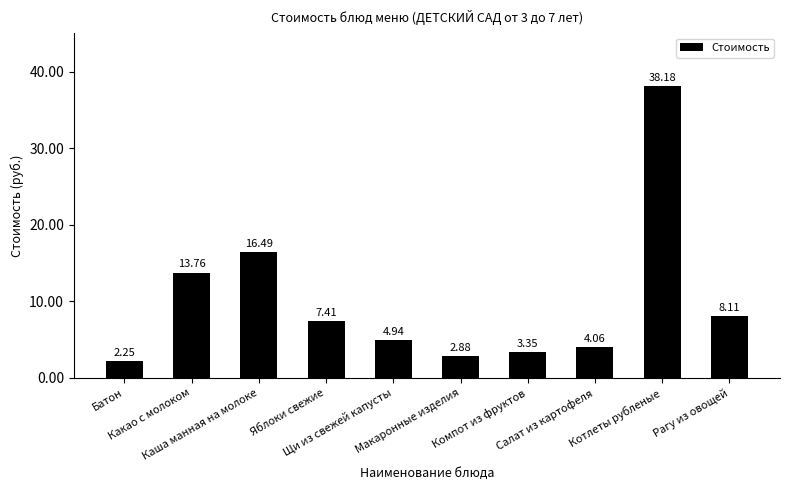

What is the difference between the second highest and minimum values?

14.2